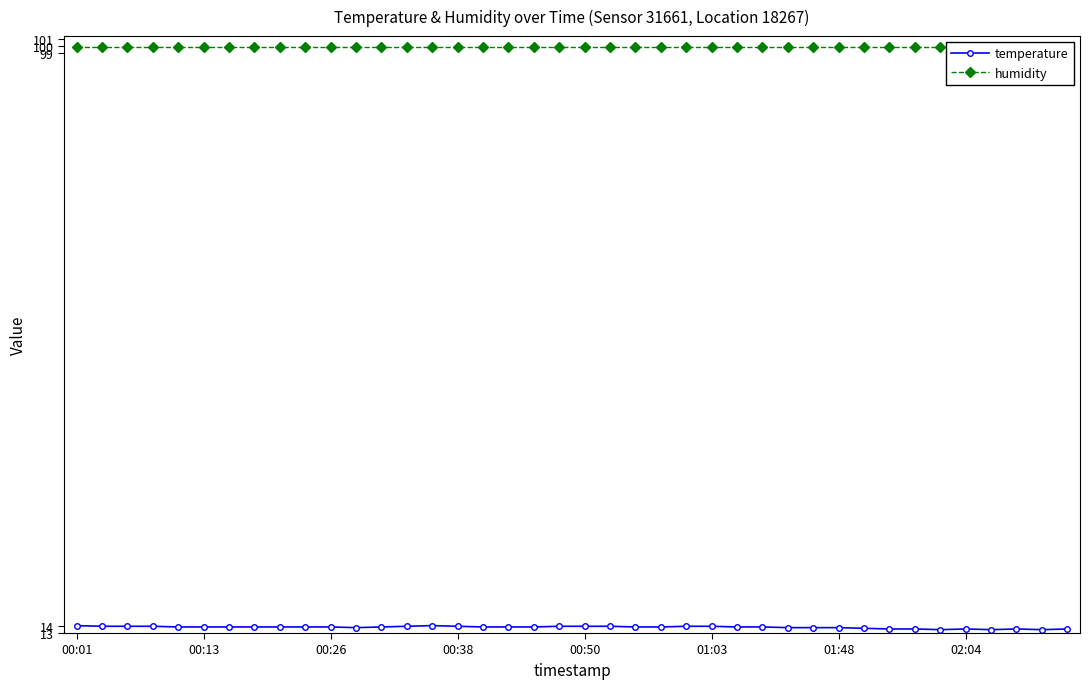

True or false: temperature and humidity intersect in this chart.

False